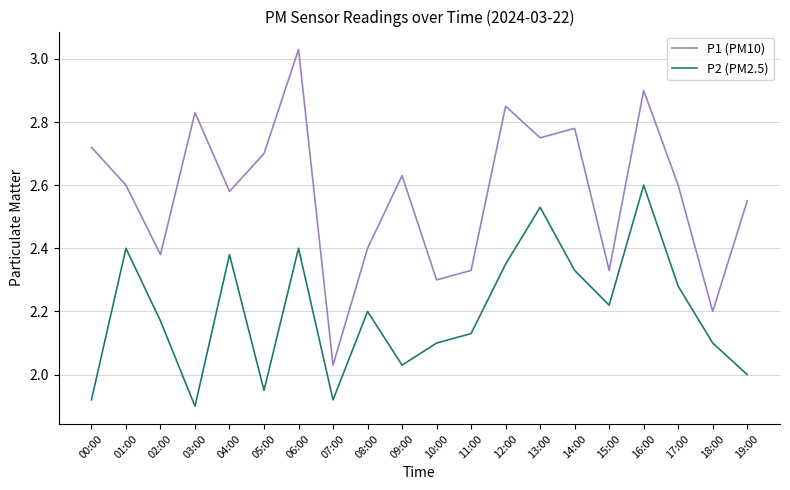

Which series changed the most between 10:00 and 16:00?

P1 (PM10)